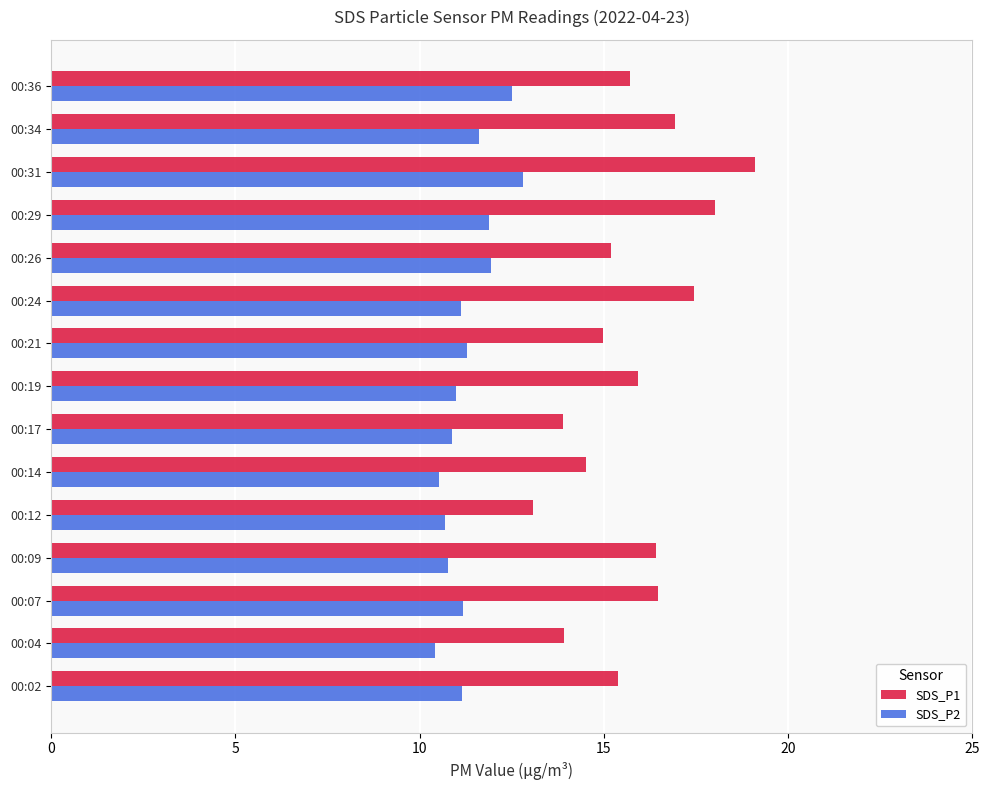

Which series has the widest spread of values?

SDS_P1